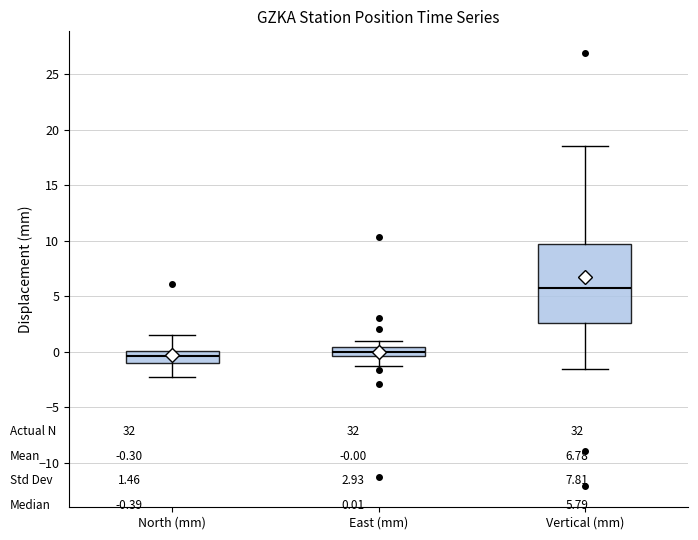

Reading left to right, read every box against the y-axis: the position of its median line, the range the box covers, and the ends of its whiskers. The values are not printed on the chart, so give them approximately, as read against the axis.

North (mm): median -0.5, box -1.0 to 0.0, whiskers -2.5 to 1.5
East (mm): median 0.0, box -0.5 to 0.5, whiskers -1.5 to 1.0
Vertical (mm): median 6.0, box 2.5 to 10.0, whiskers -1.5 to 18.5